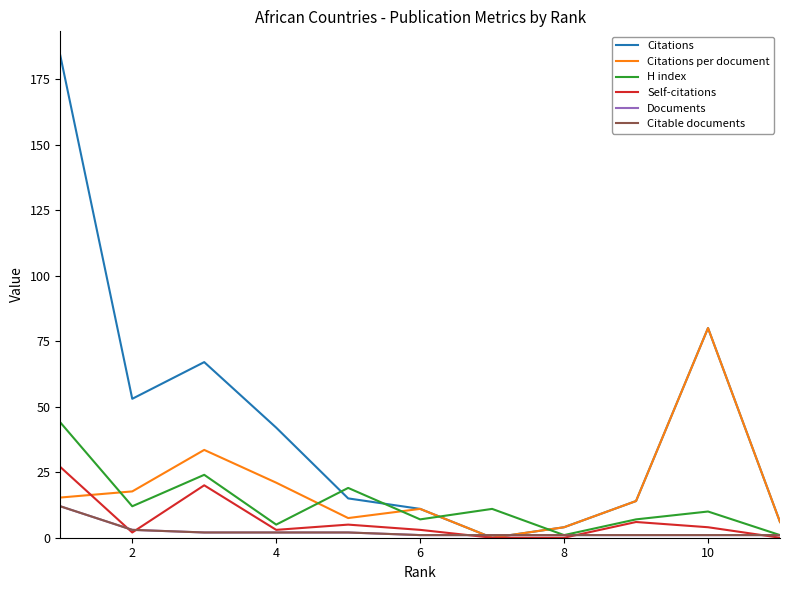

Does the chart display data point markers on the line(s)?

No